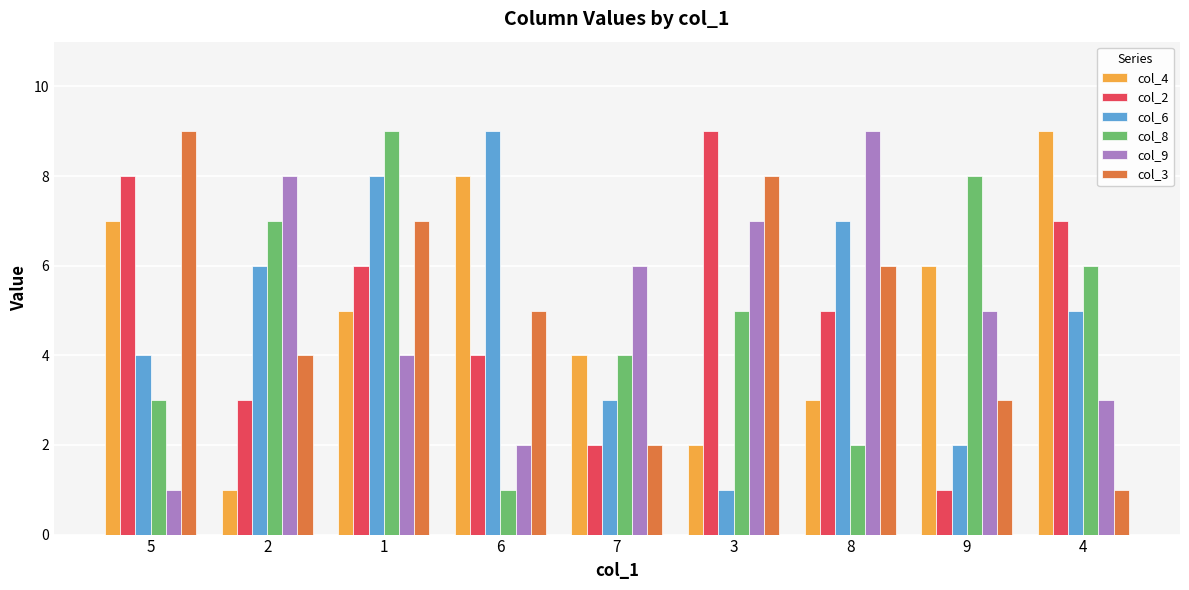

Is it true that col_8 equals 13 at 1?

False